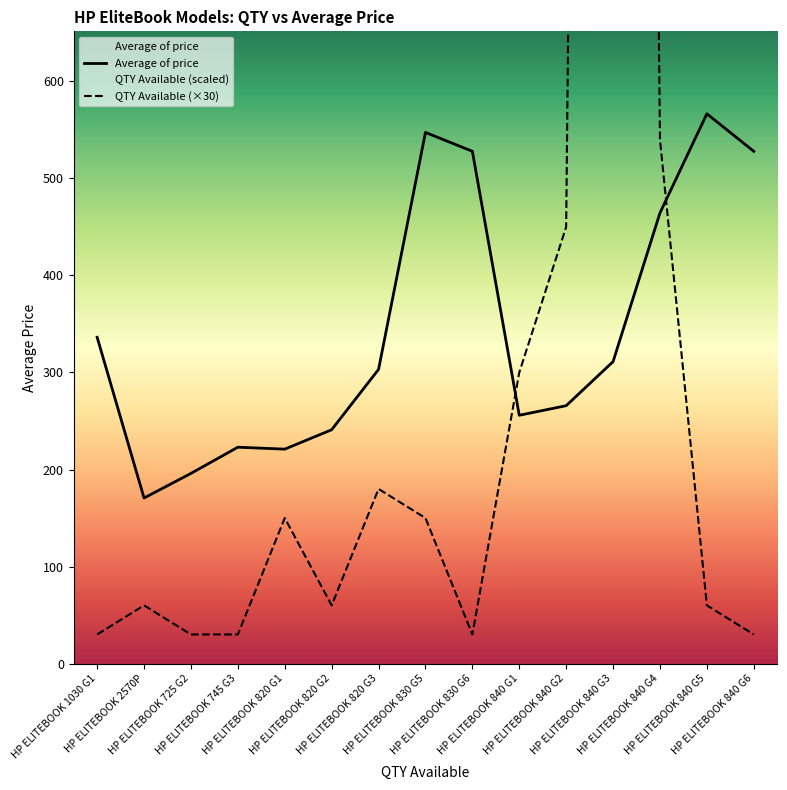

At which label is the value closest to 368?

HP ELITEBOOK 1030 G1